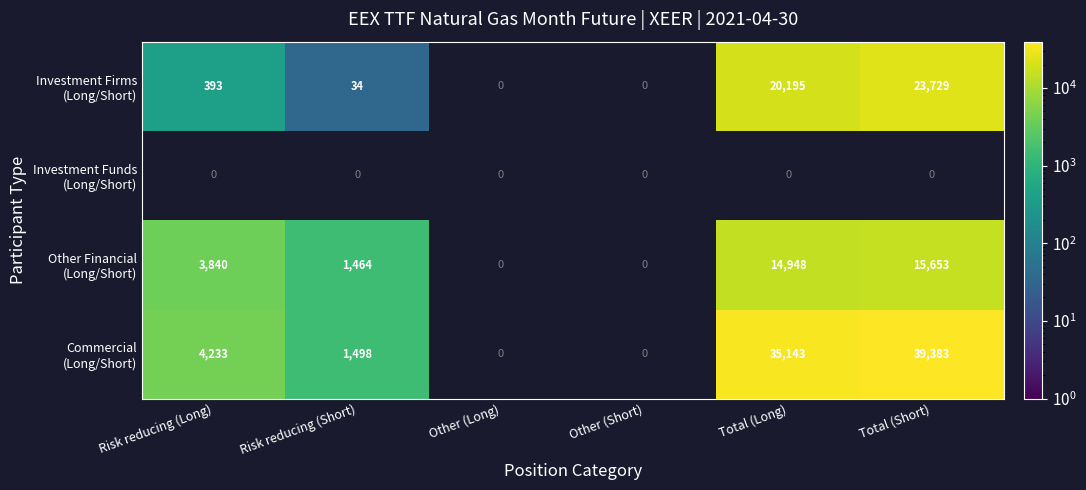

How many positive values does the Investment Firms (Long/Short) series have?

4